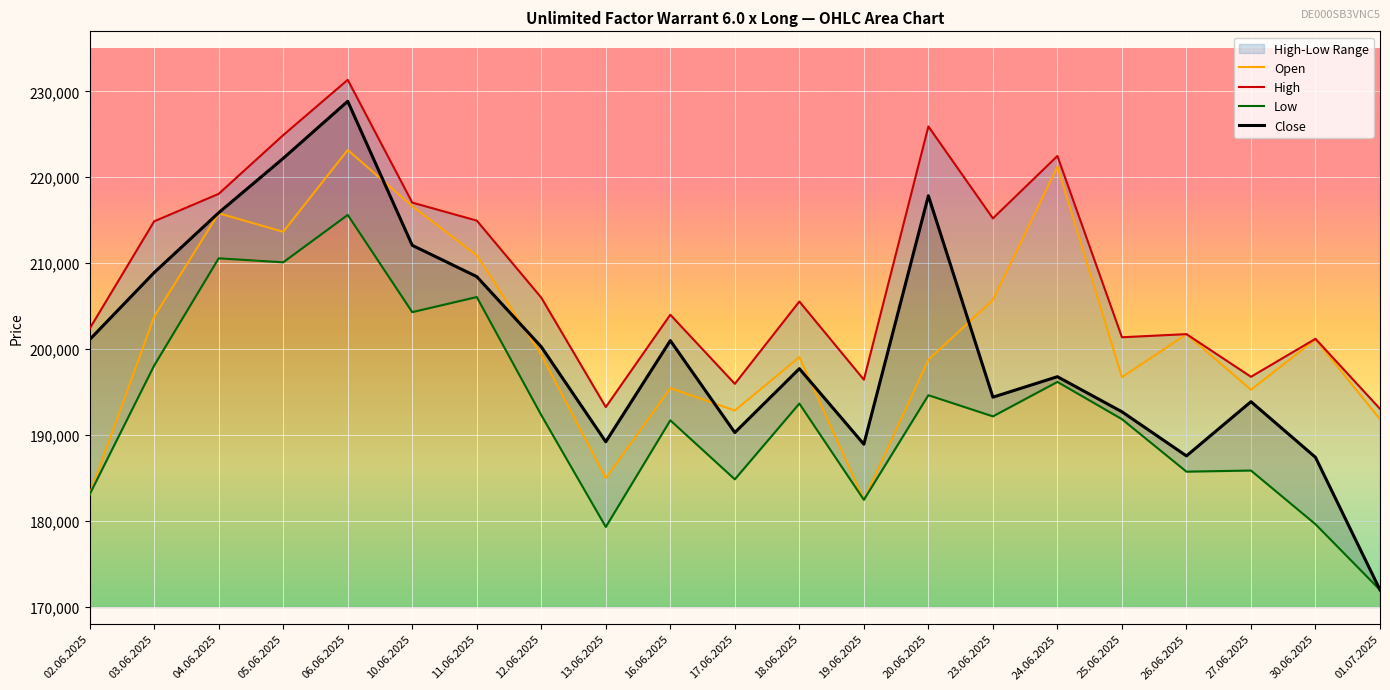

Which category has the highest value across all series?

06.06.2025